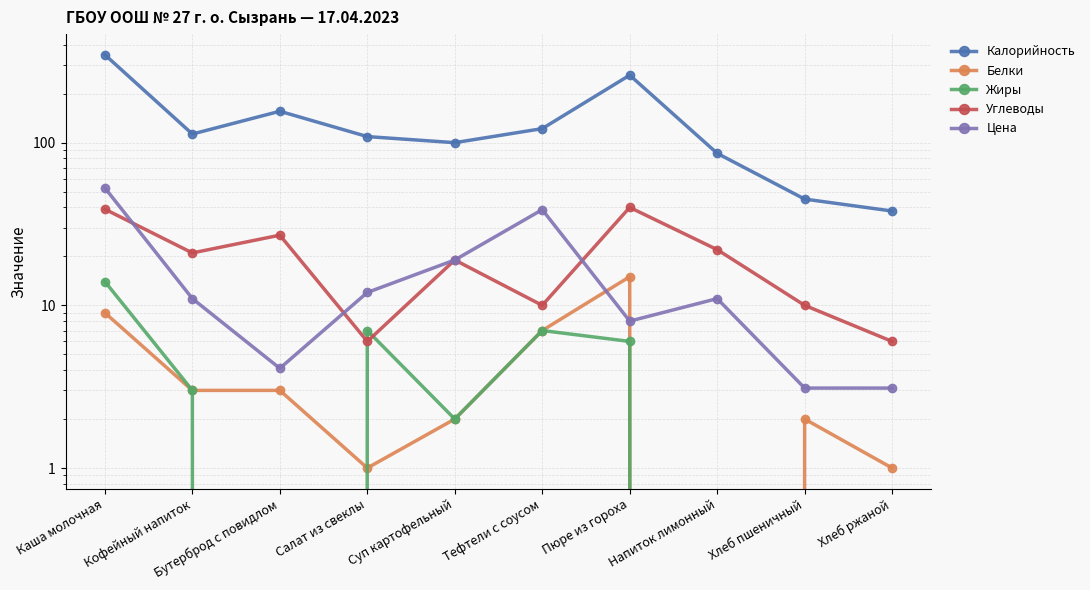

What is the sum of all Жиры values?

39.0